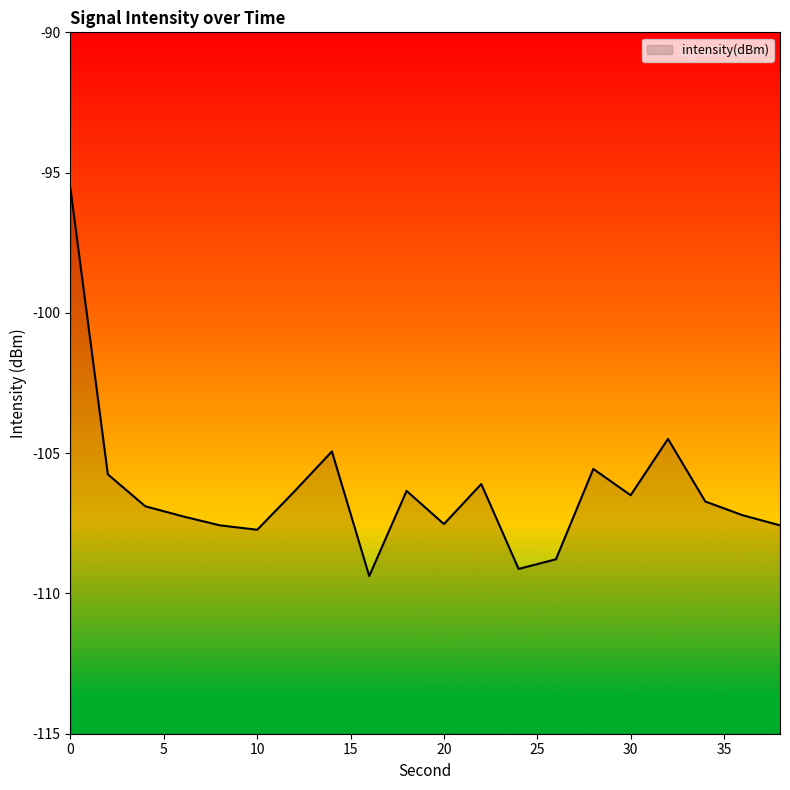

What is the difference between the values at 22 and 38?

1.5